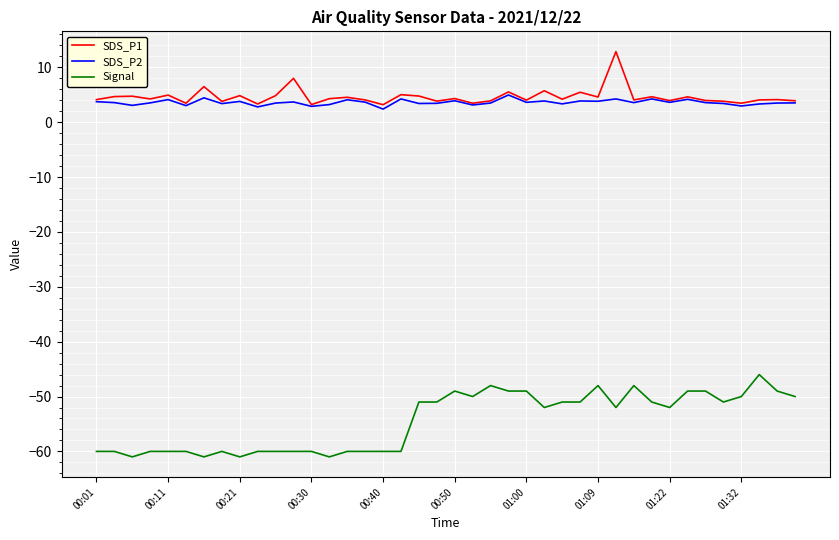

List the series in order of their peak value, highest first.

SDS_P1, SDS_P2, Signal